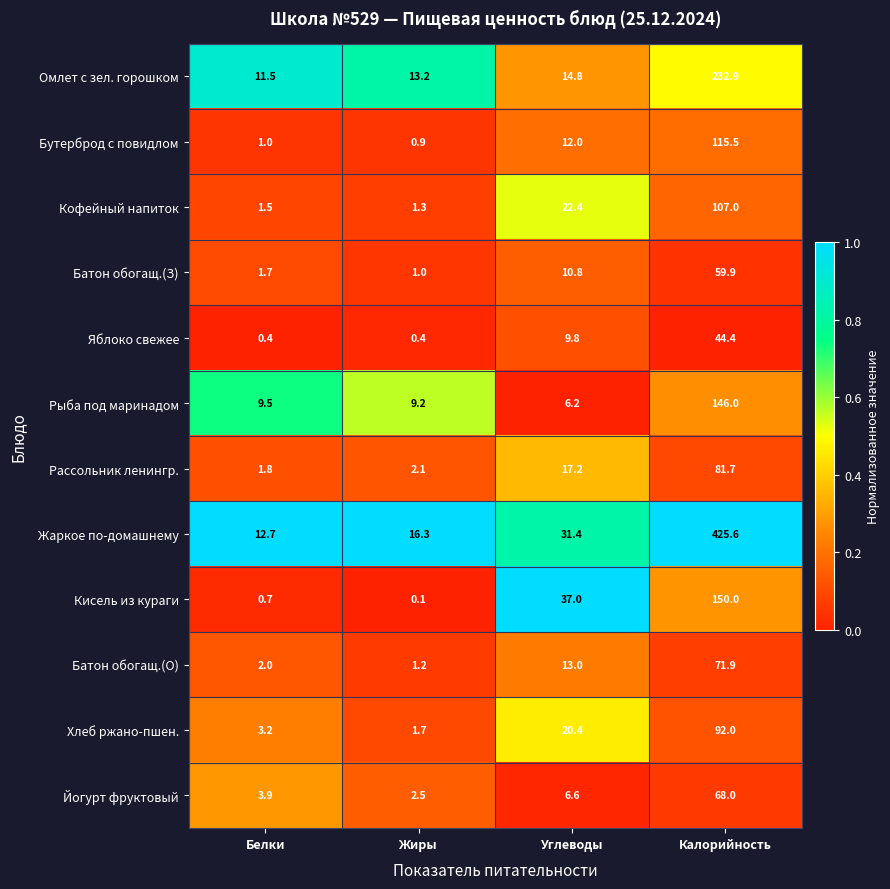

How many series are shown in this chart?

12